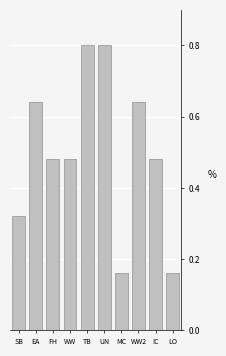

What is the change in value from SB to WW2?

+0.3